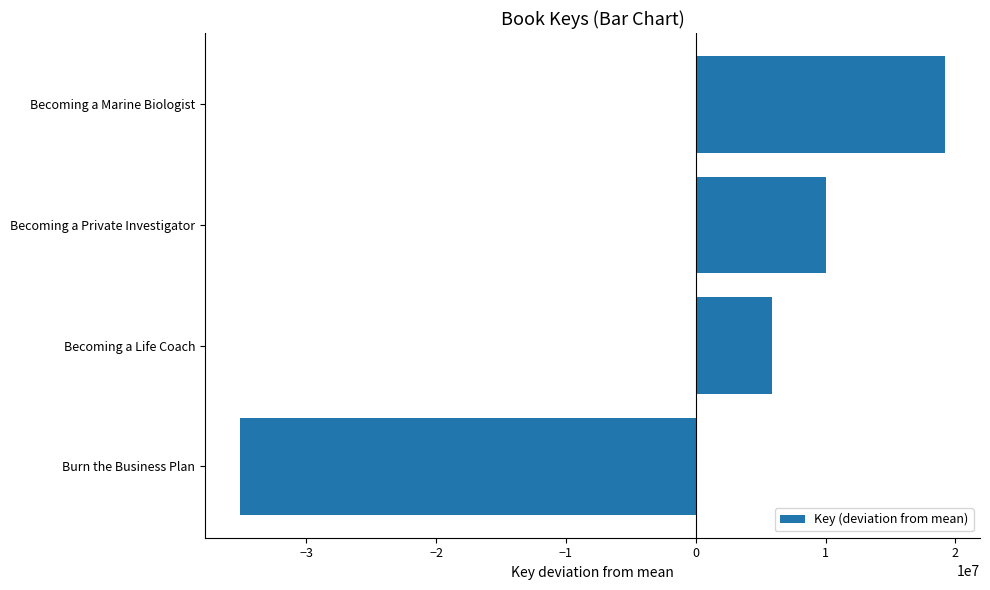

True or false: the data shows 10027735 at Becoming a Private Investigator.

True